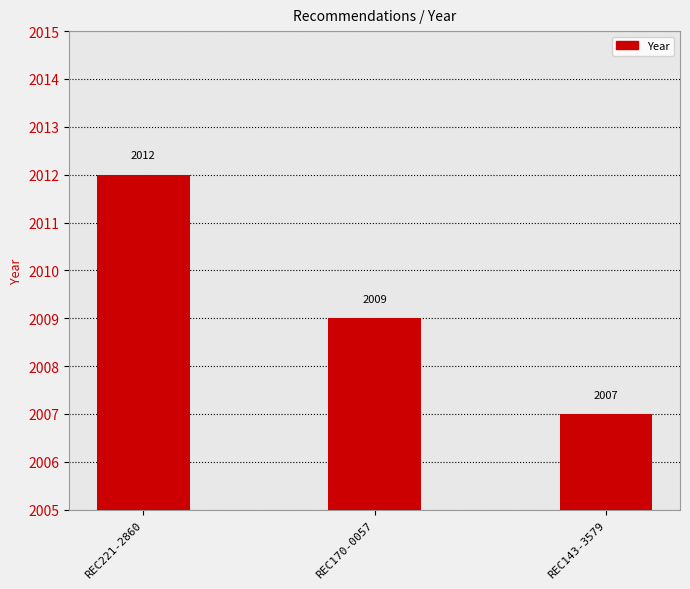

Count the number of data series in this chart.

1